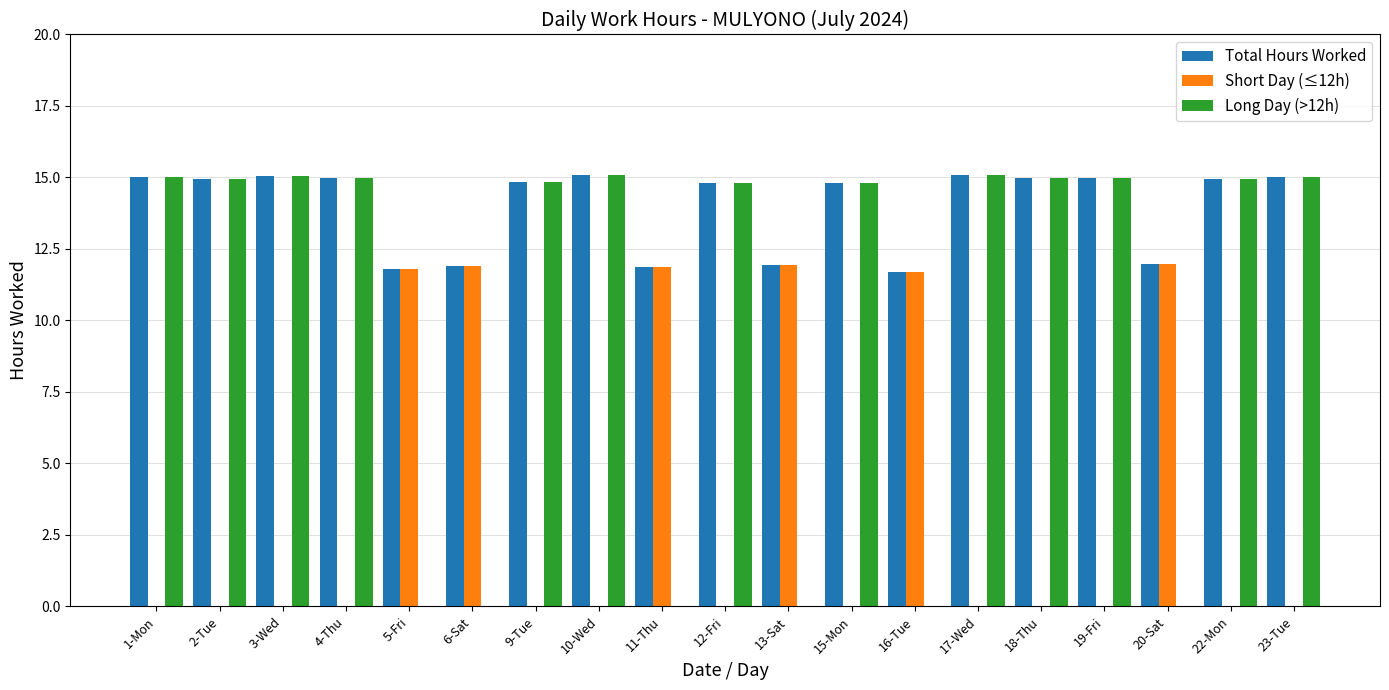

What is the greatest value displayed?

15.1